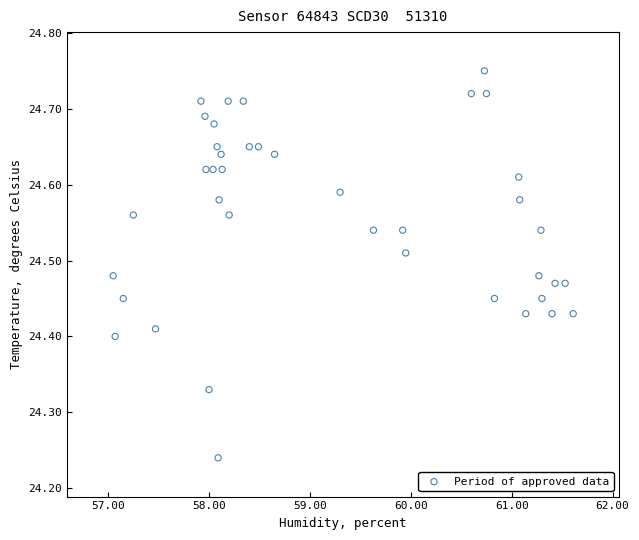

What is the range of Y values (max minus min)?

0.5